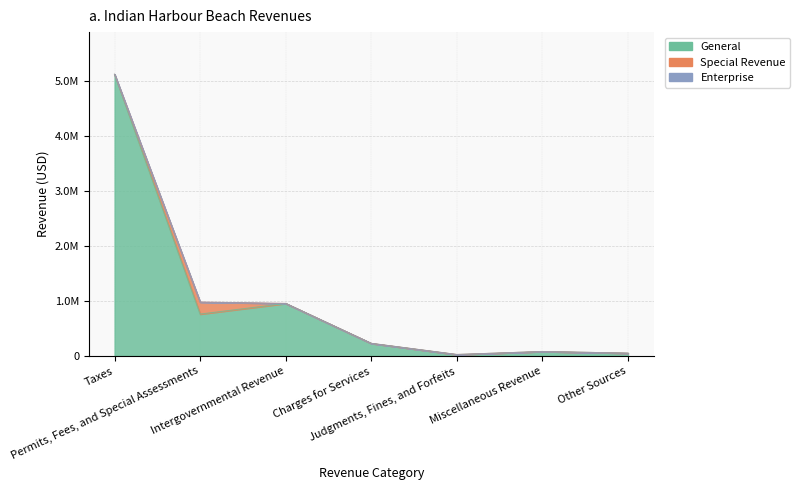

Where does the Account Total series first go above 227998?

Taxes